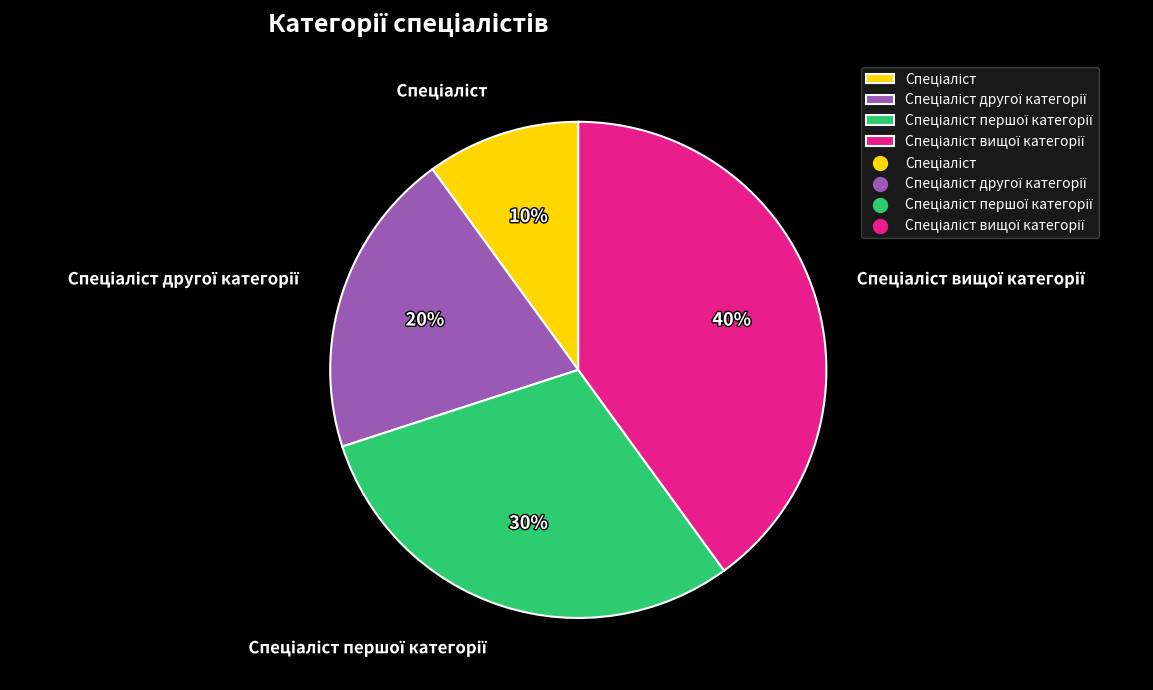

Is there any slice that represents more than half of the pie?

No